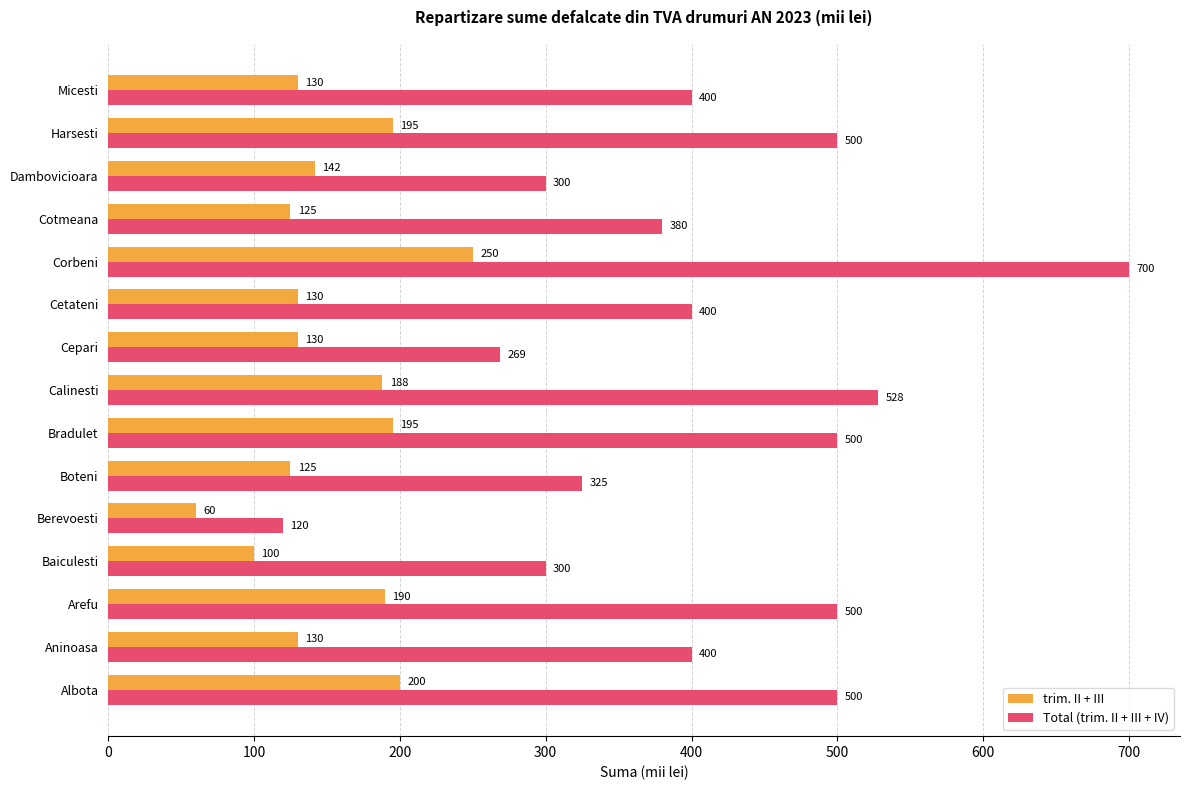

What is the total value across all series at Calinesti?

716